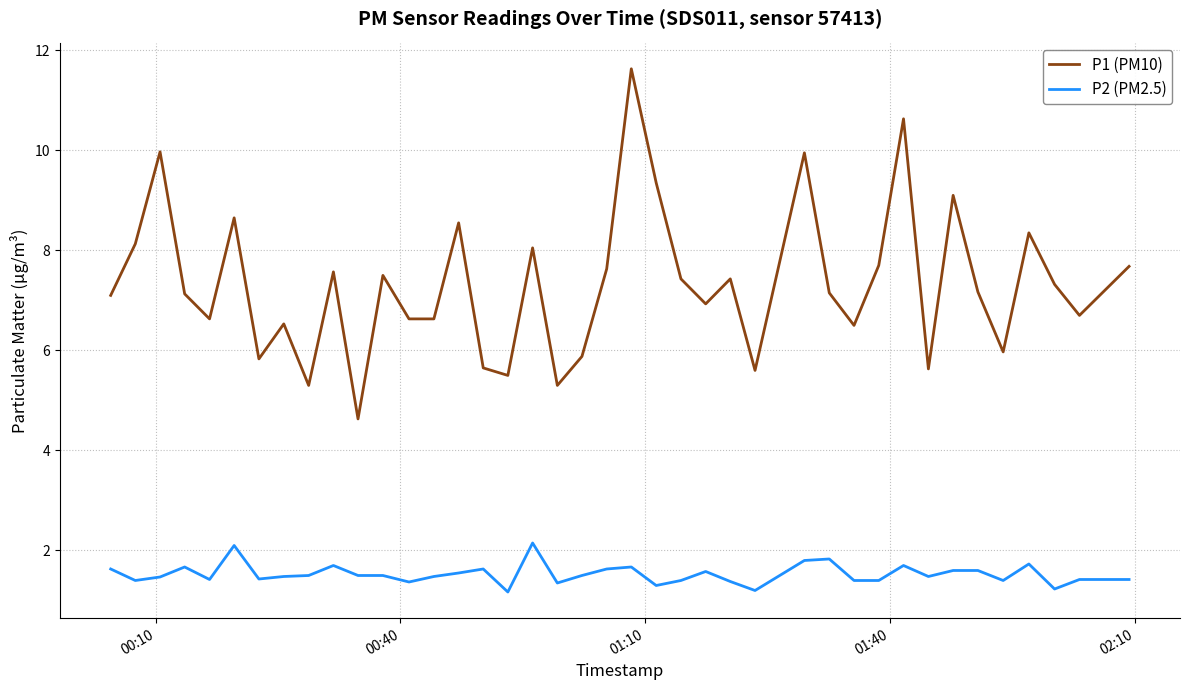

True or false: P2 (PM2.5) and P1 (PM10) cross at least once.

False